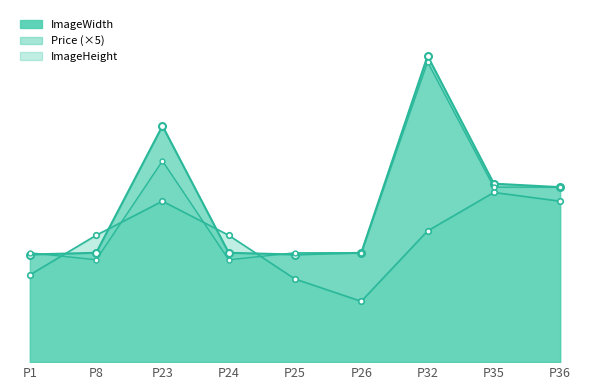

Reading left to right, what are all the values shown in this chart?

Price: 99.8	145.0	183.9	145.0	95.0	69.5	149.9	193.9	183.9
ImageWidth: 123.0	125.0	270.0	125.0	123.0	125.0	350.0	204.0	200.0
ImageHeight: 125.0	117.0	230.0	117.0	125.0	125.0	343.0	200.0	200.0